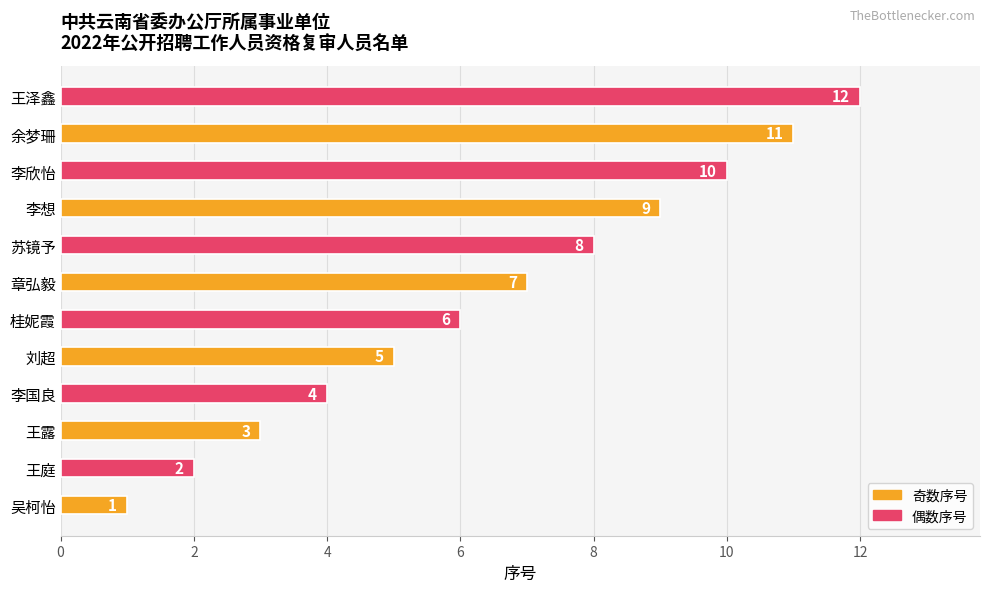

What is the approximate value at 苏镜予?

8